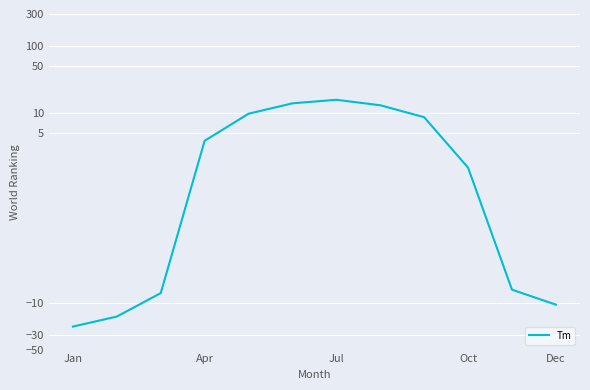

What is the difference between the second highest and second lowest values?

30.1